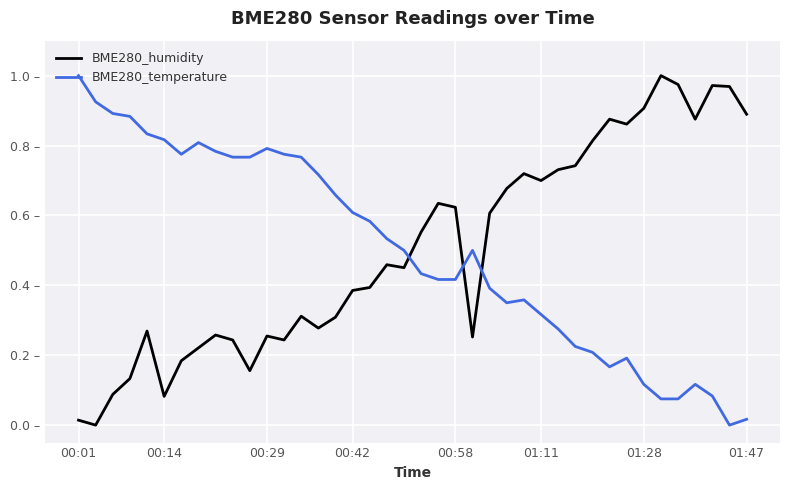

What are all the series names shown in the legend?

BME280_humidity, BME280_temperature